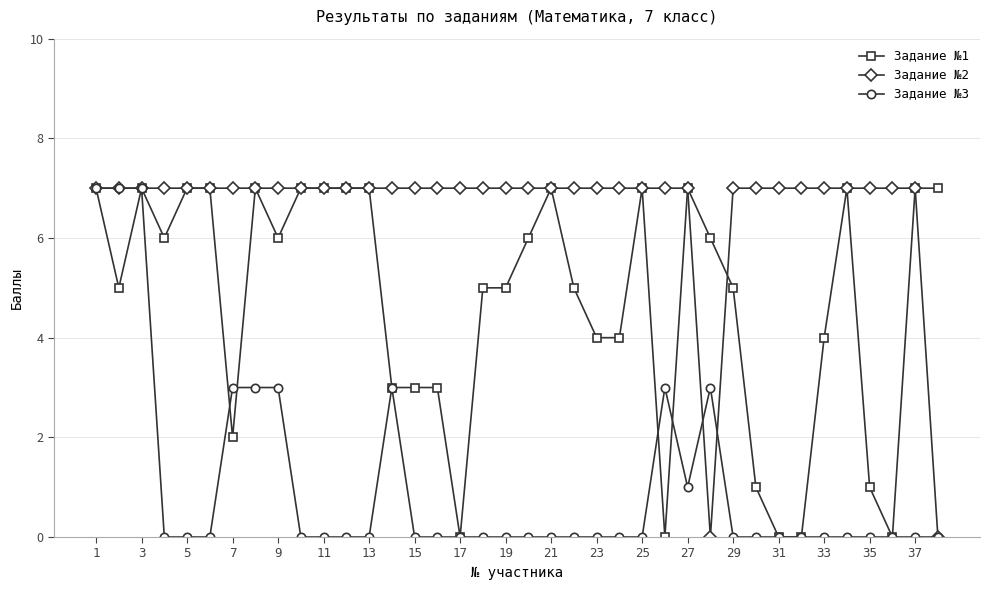

True or false: Задание №3 has more than 1 interior local peaks.

True